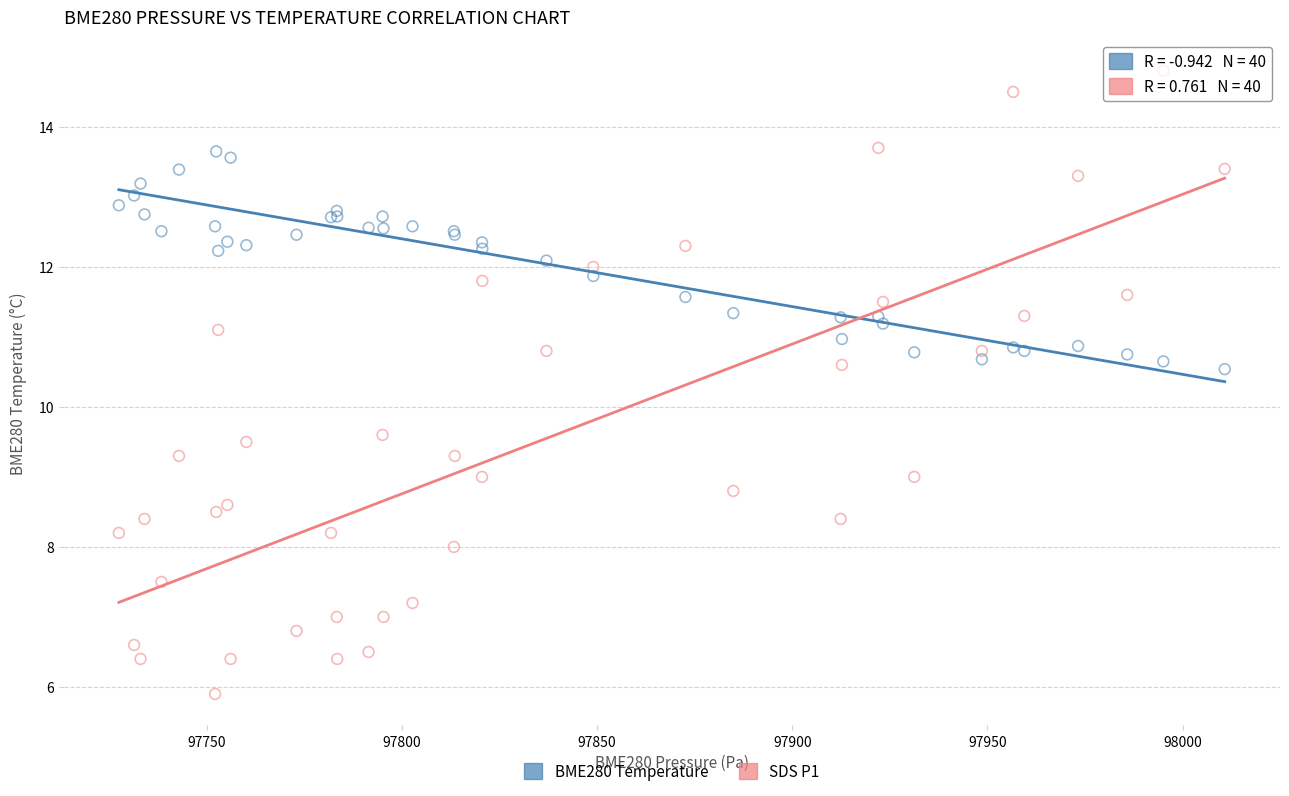

Across all series, what Y value is closest to 10?

9.6